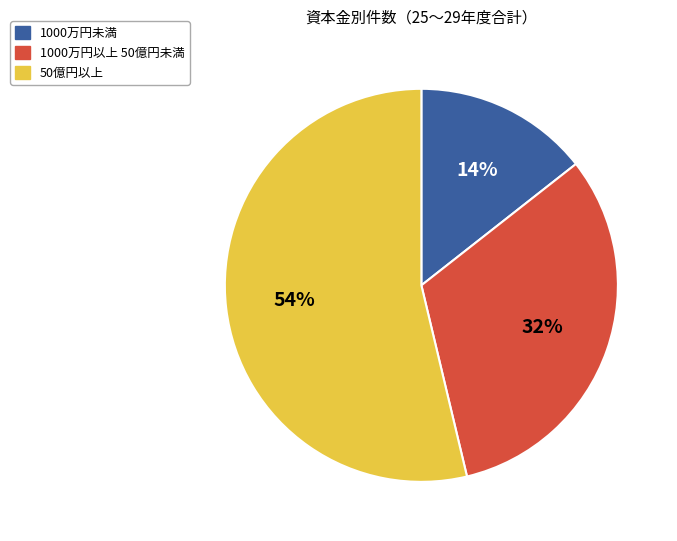

Is there any slice that represents more than half of the pie?

Yes